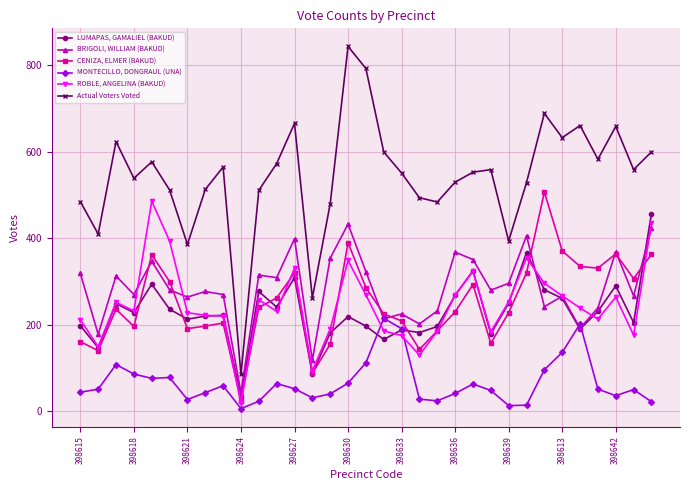

What is the greatest value displayed?

844